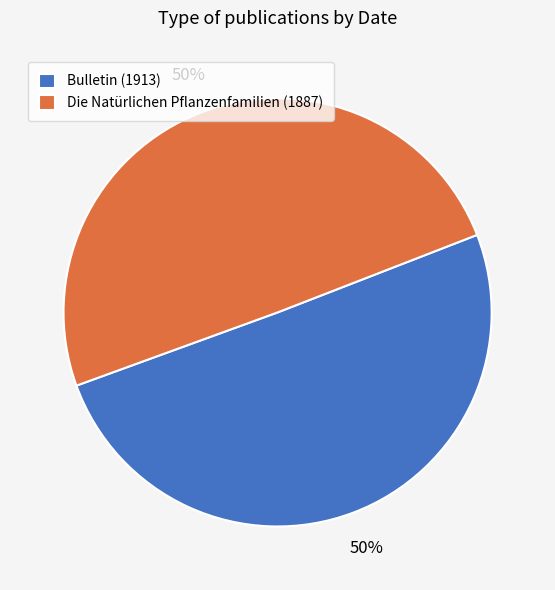

Is it true that Bulletin (1913) is 50% of the pie?

True